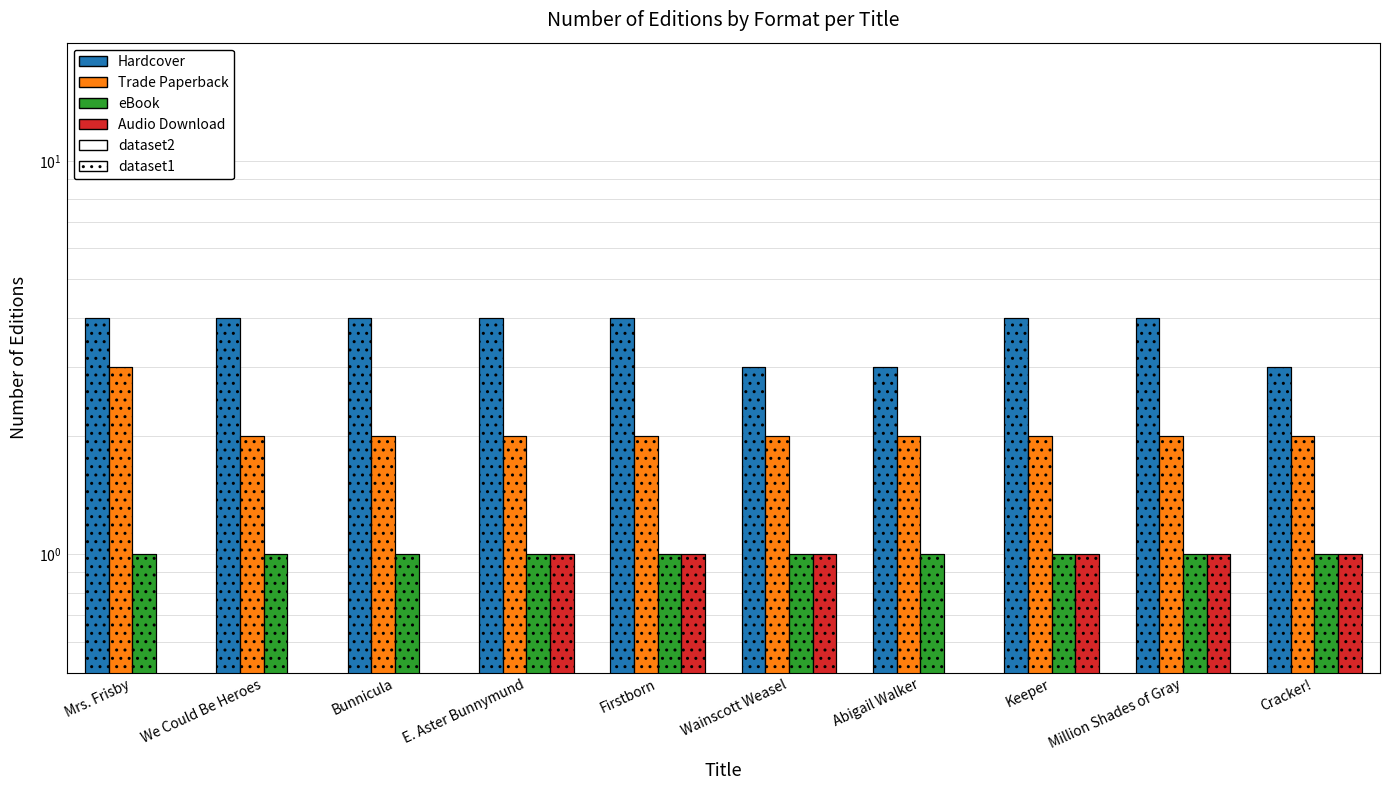

Is it true that Audio Download equals 1 at Keeper?

True